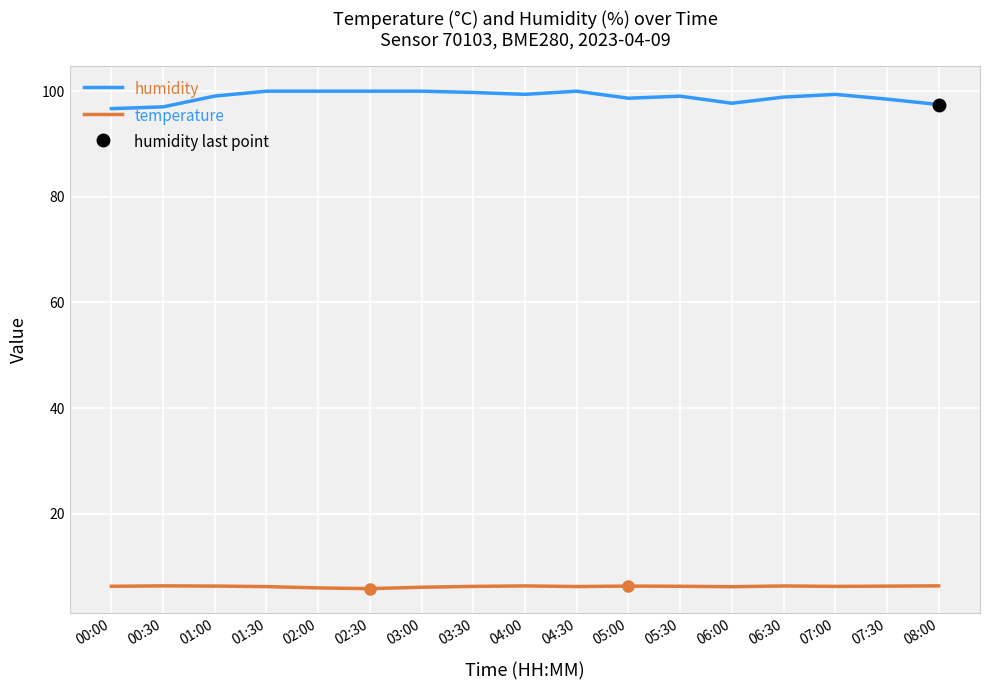

True or false: temperature and humidity intersect in this chart.

False